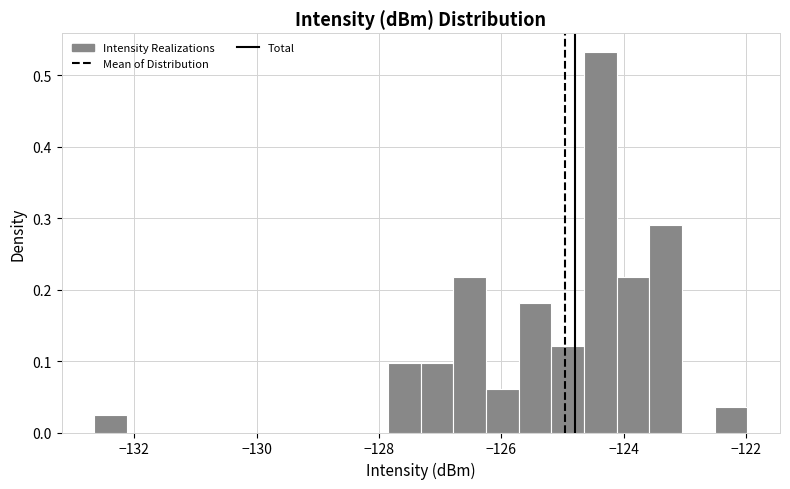

Around what value on the x-axis is the tallest bar? Give the approximate position of its centre, as read against the axis.

-124.4